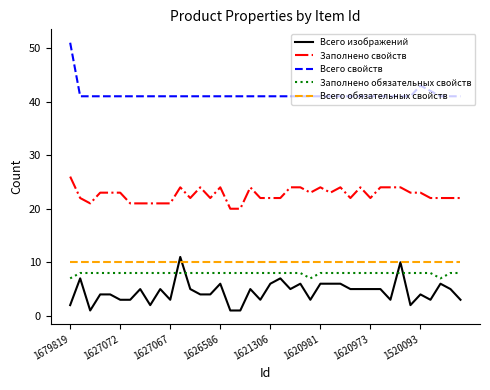

What is the sum of all Заполнено свойств values?

905